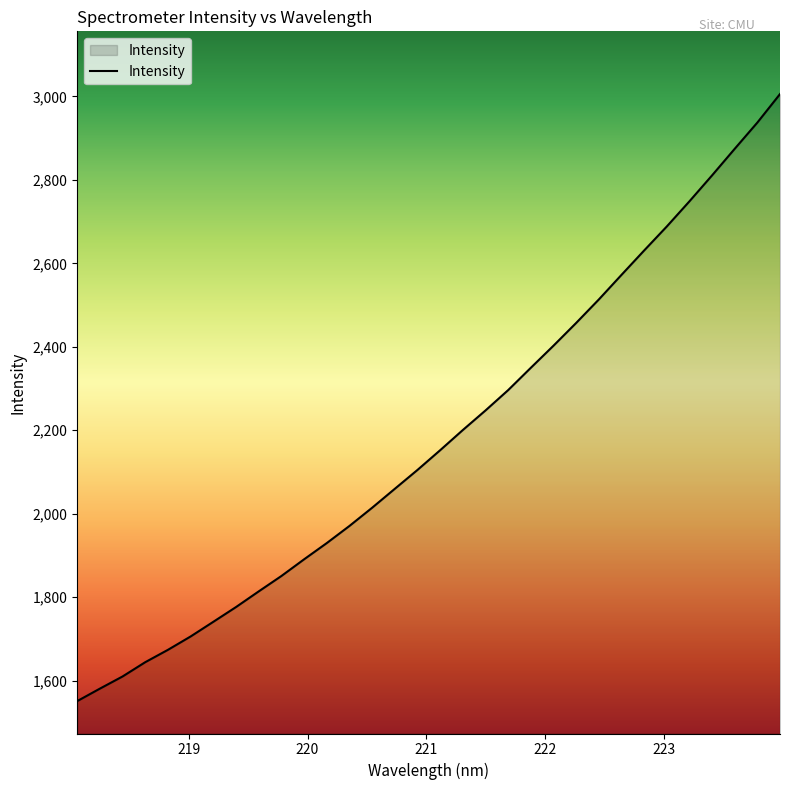

What is the minimum value shown in the chart?

1551.1